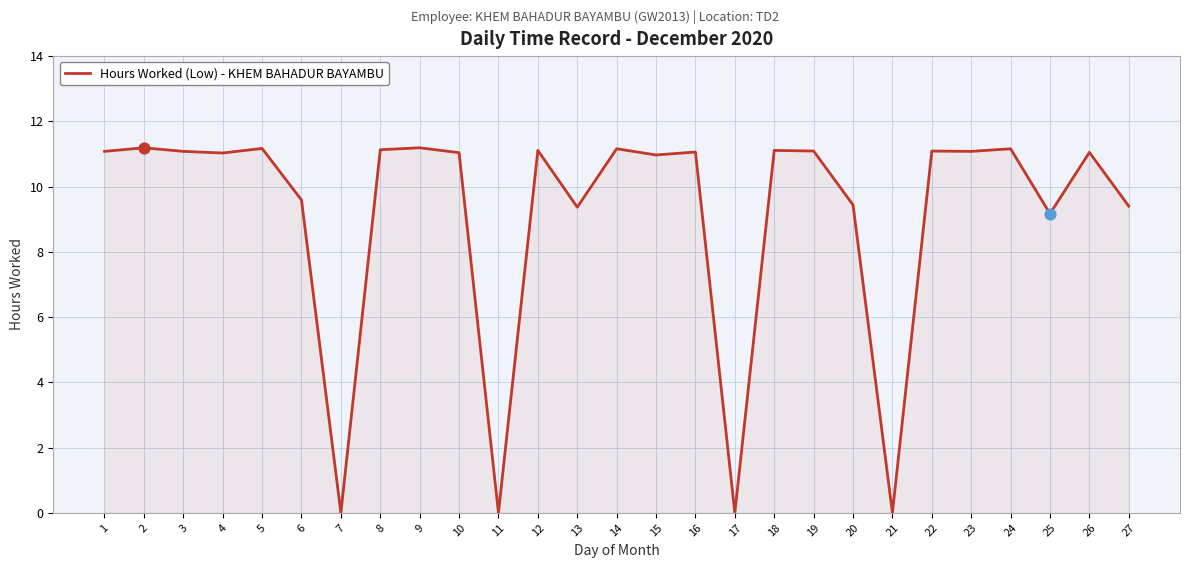

What is the ratio of the value at 15 to the value at 9?

1.0